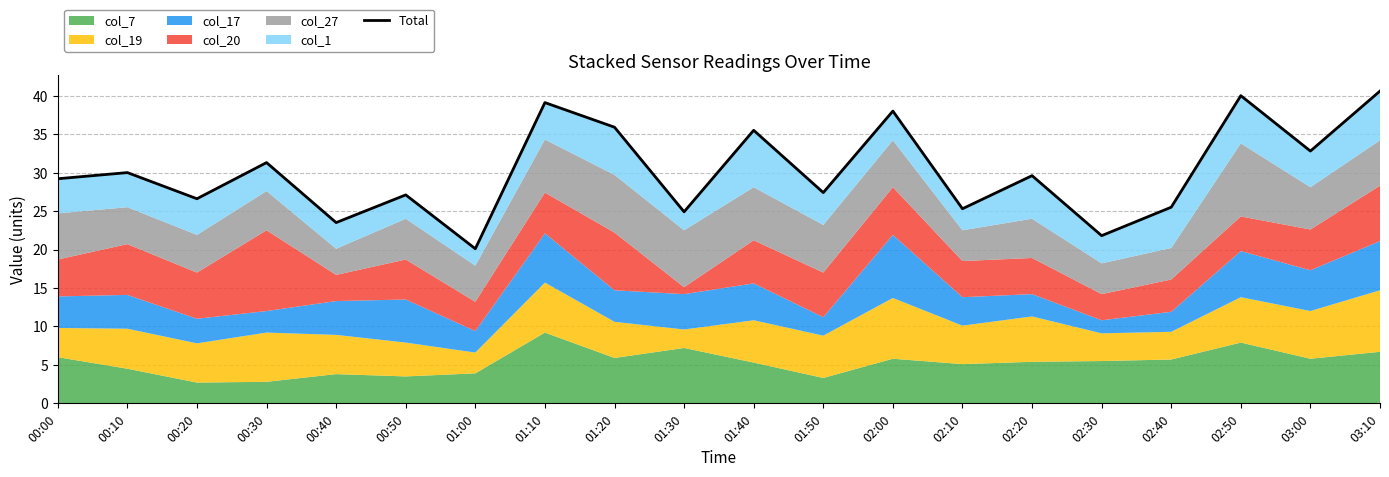

True or false: there are more than 1 points higher than both neighbors.

True